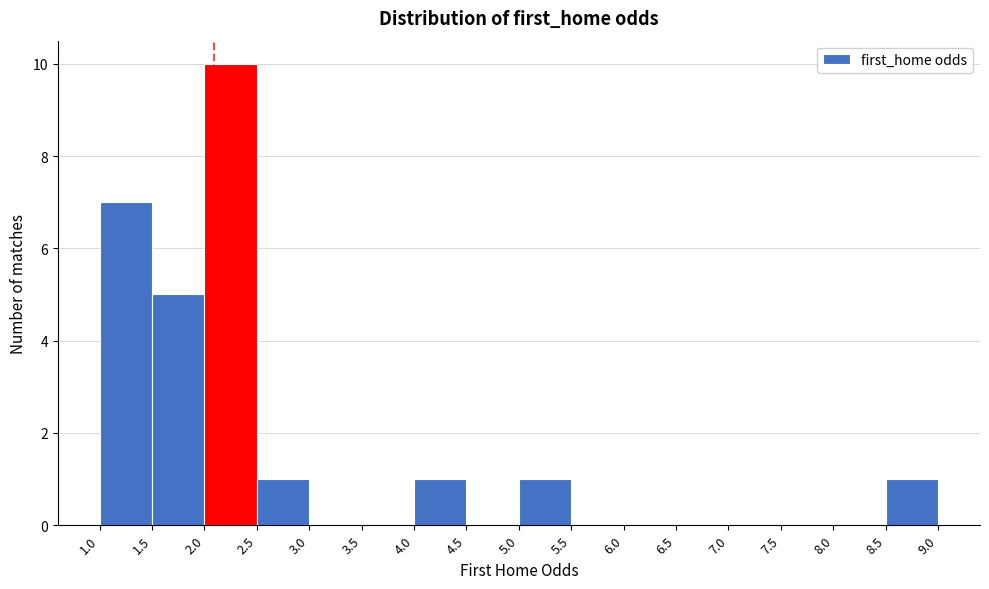

Reading left to right, transcribe this chart: for each bar, give the range it covers on the x-axis and its height. The values are not printed on the chart, so give them approximately, as read against the axis.

1.0 to 1.5: 7
1.5 to 2.0: 5
2.0 to 2.5: 10
2.5 to 3.0: 1
3.0 to 3.5: 0
3.5 to 4.0: 0
4.0 to 4.5: 1
4.5 to 5.0: 0
5.0 to 5.5: 1
5.5 to 6.0: 0
6.0 to 6.5: 0
6.5 to 7.0: 0
7.0 to 7.5: 0
7.5 to 8.0: 0
8.0 to 8.5: 0
8.5 to 9.0: 1